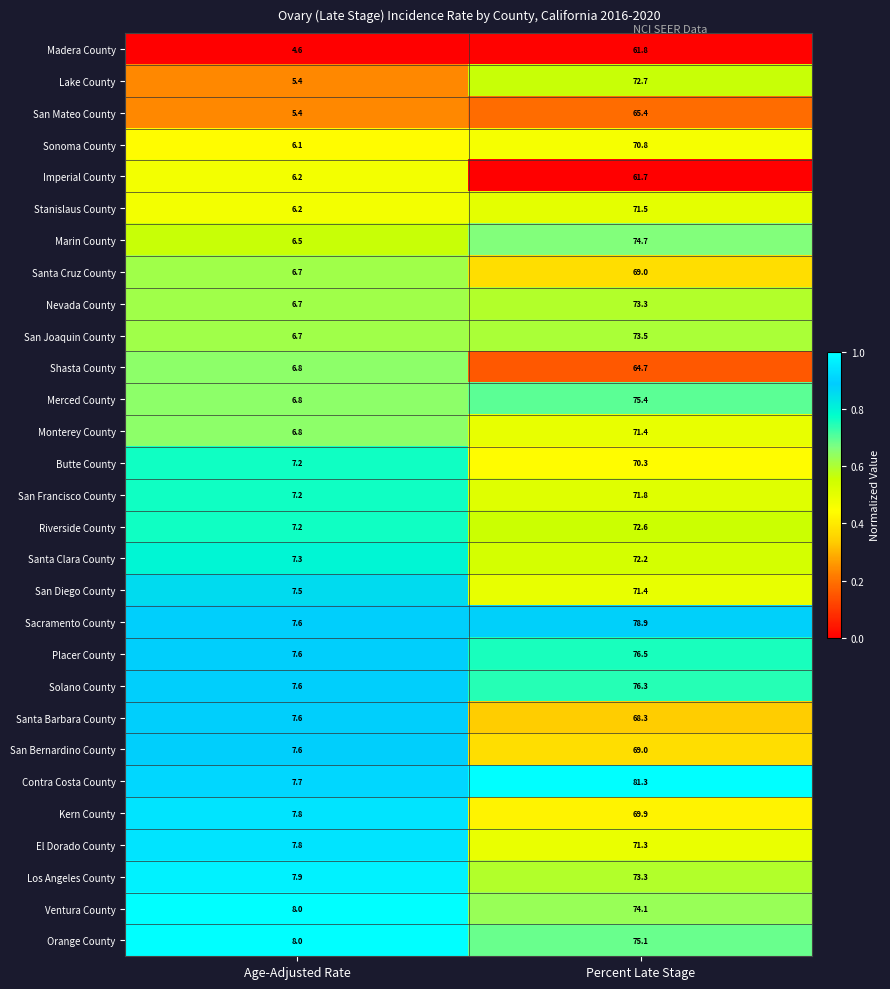

Which series changed the most between Age-Adjusted Rate and Percent Late Stage?

Contra Costa County